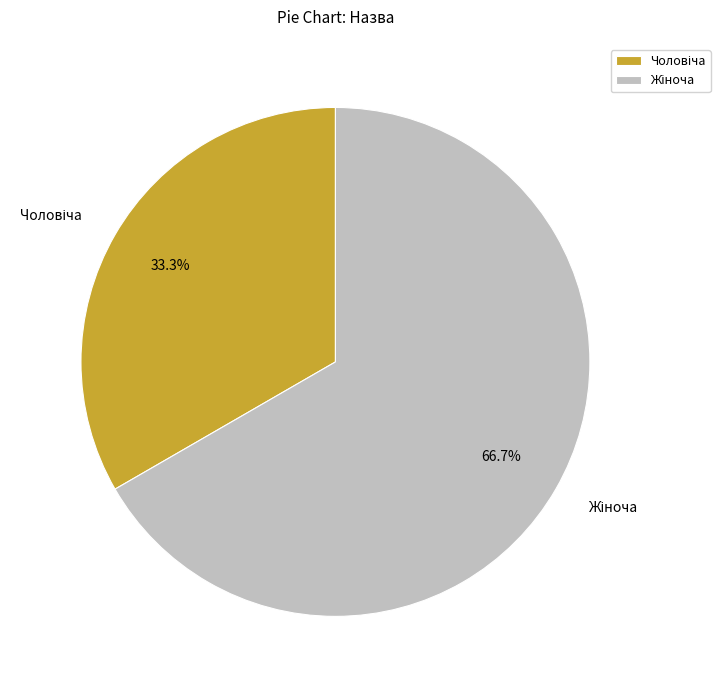

Is there any slice that represents more than half of the pie?

Yes